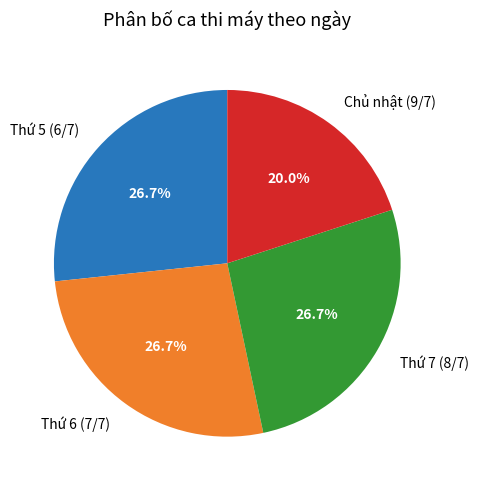

What percentage is the Thứ 5 (6/7) slice, to the nearest percent?

27%